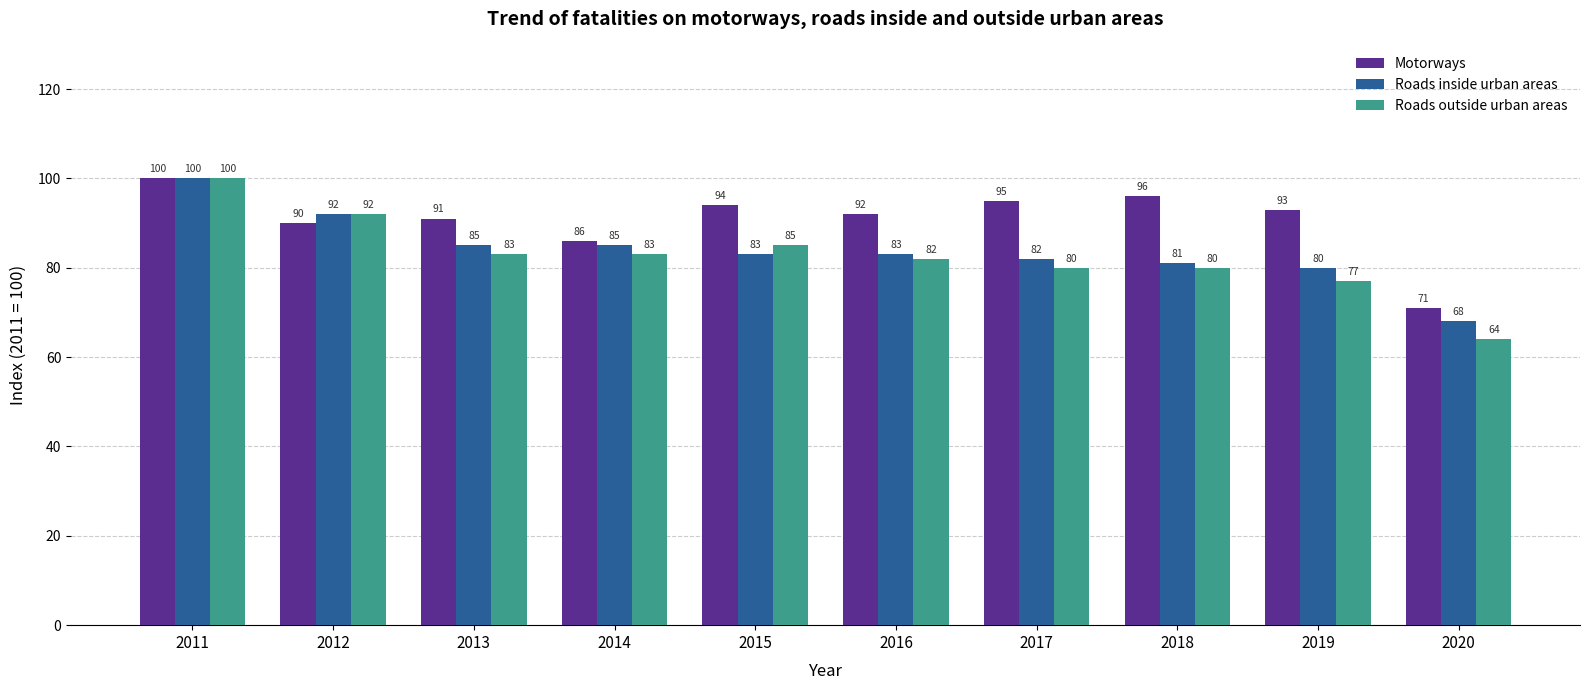

Which series has the widest spread of values?

Roads outside urban areas